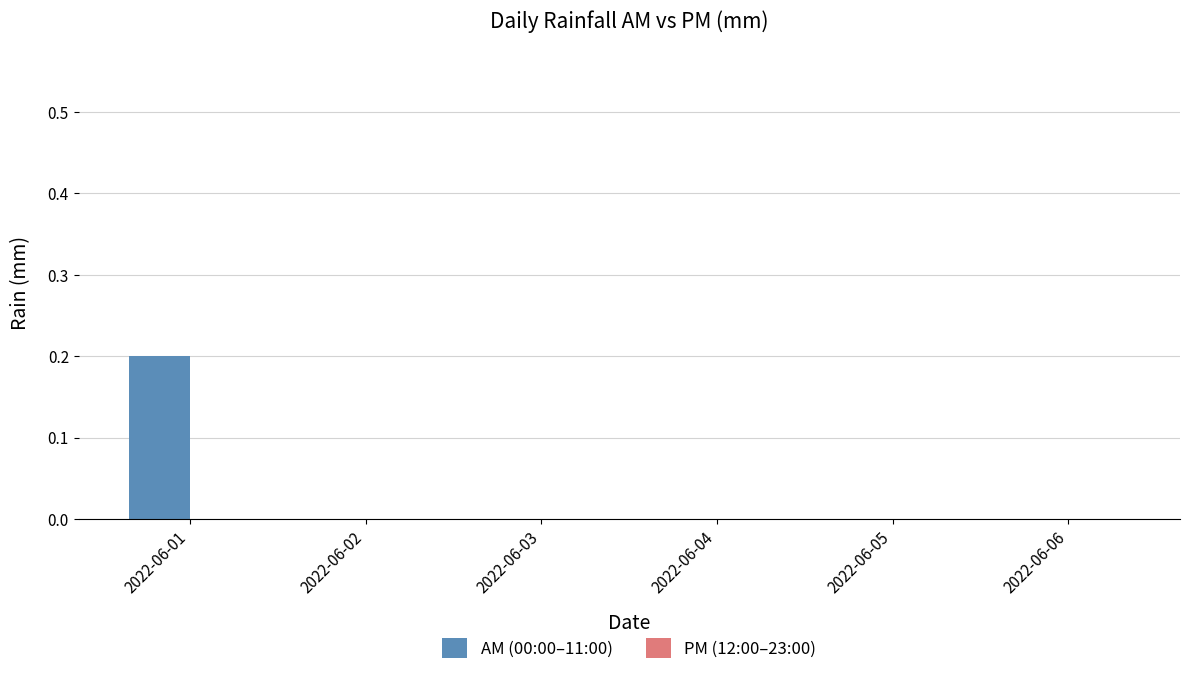

At which category does the chart reach its peak across all series?

2022-06-01